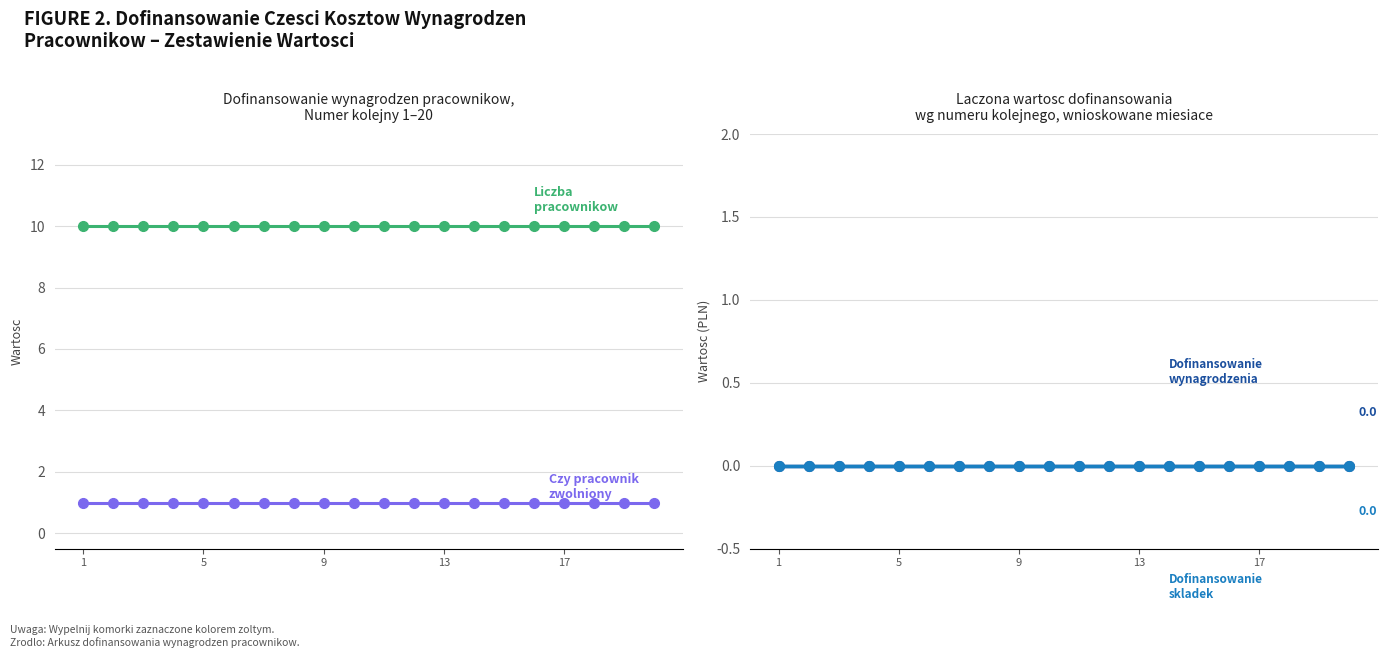

Which series has the largest range (max minus min)?

Czy pracownik zwolniony